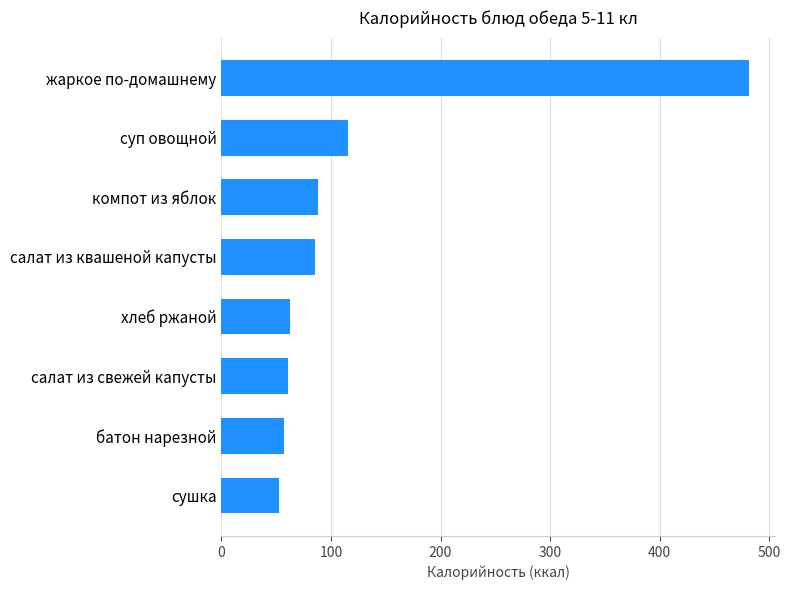

What is the change in value from хлеб ржаной to жаркое по-домашнему?

+418.5